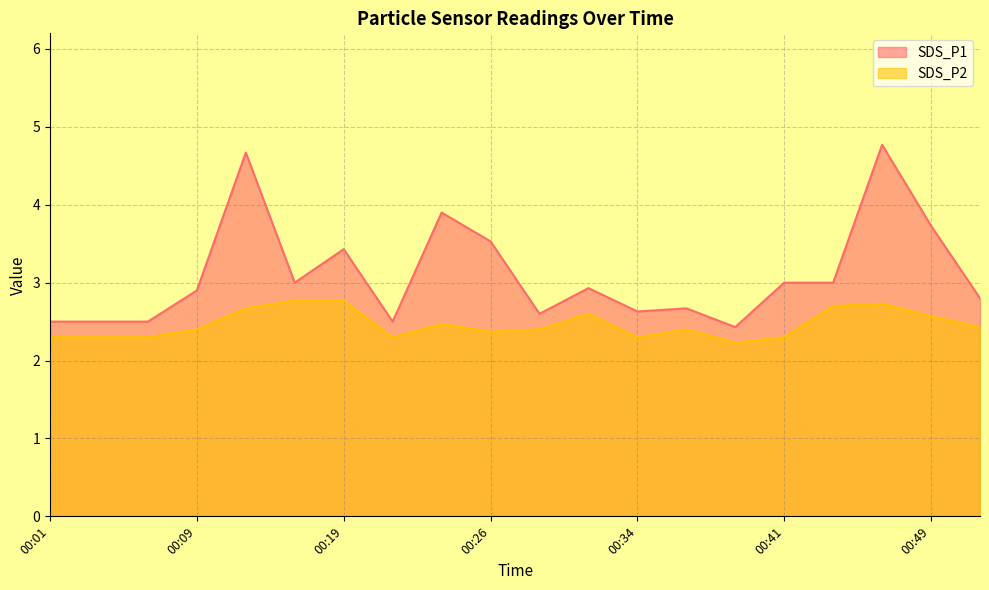

What is the average value of the SDS_P2 series?

2.5